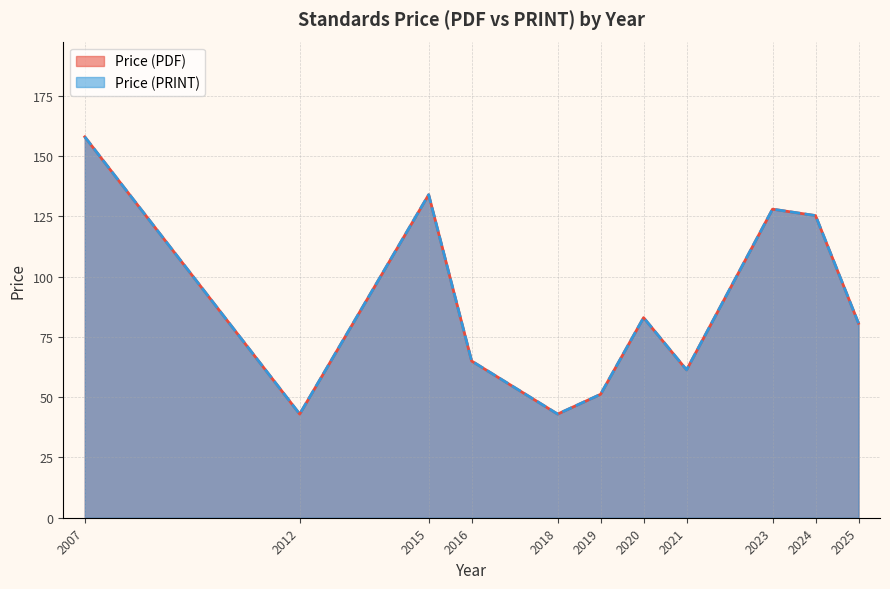

Does the chart have visible grid lines?

Yes